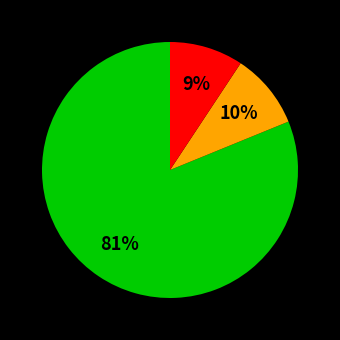

Is there any slice that represents more than half of the pie?

Yes